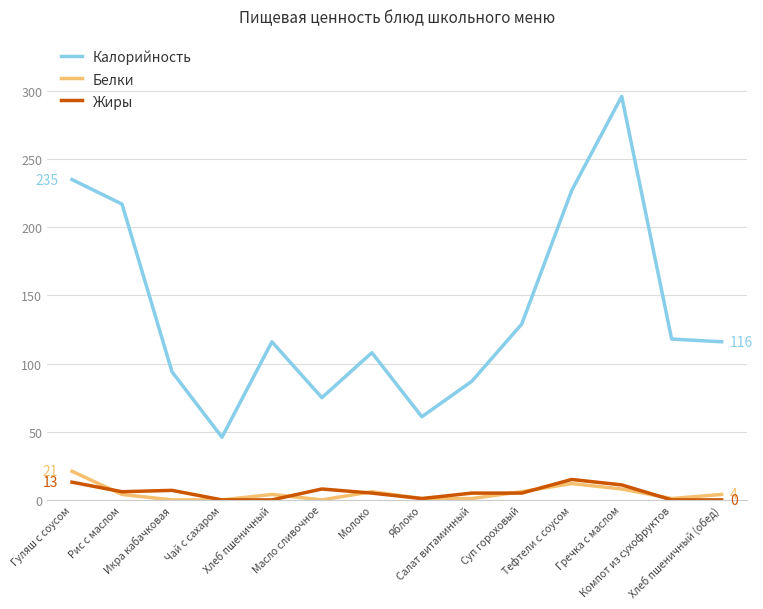

Which series has the largest range (max minus min)?

Калорийность